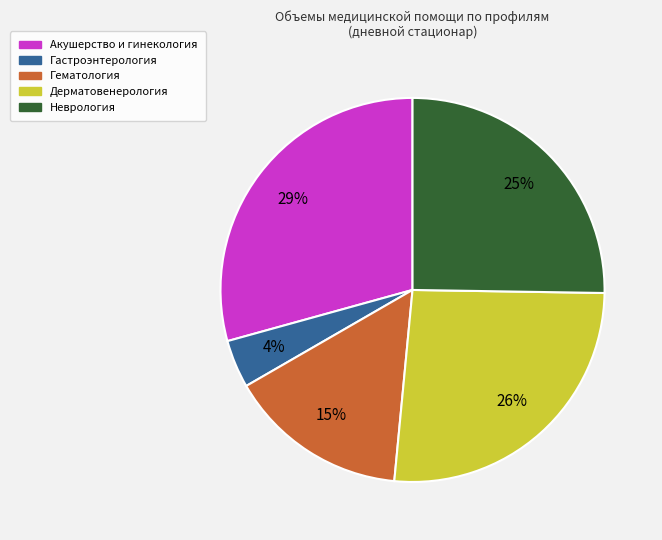

To the nearest percent, what is the difference between the largest and smallest slice percentages?

25%